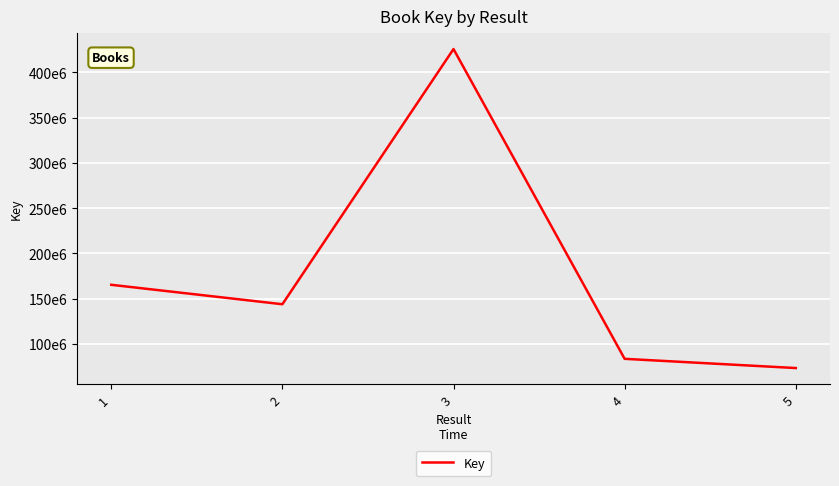

Where is the first local minimum?

2